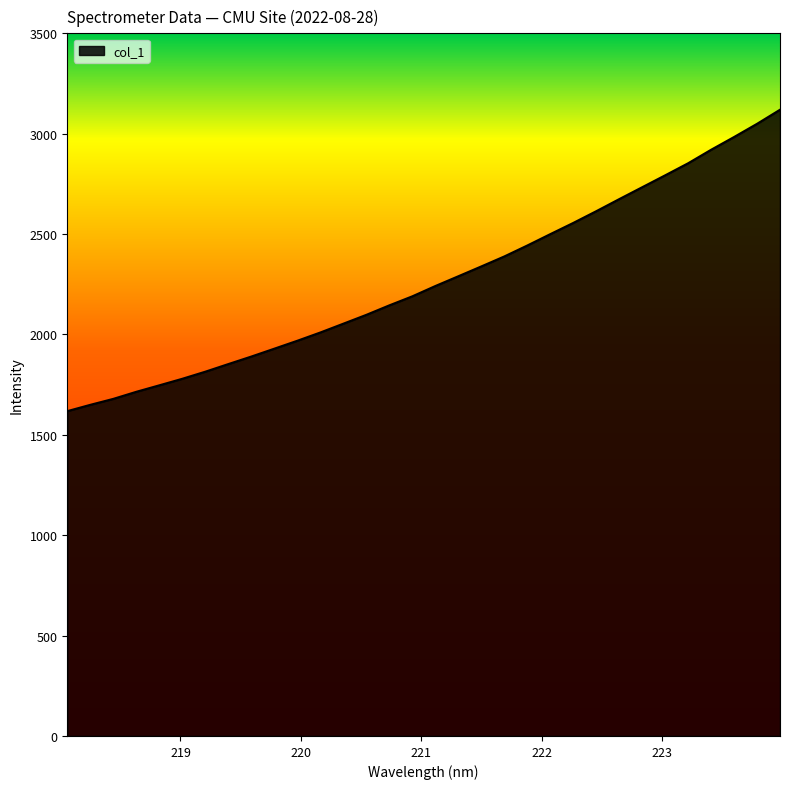

What is the maximum value shown in the chart?

3119.4